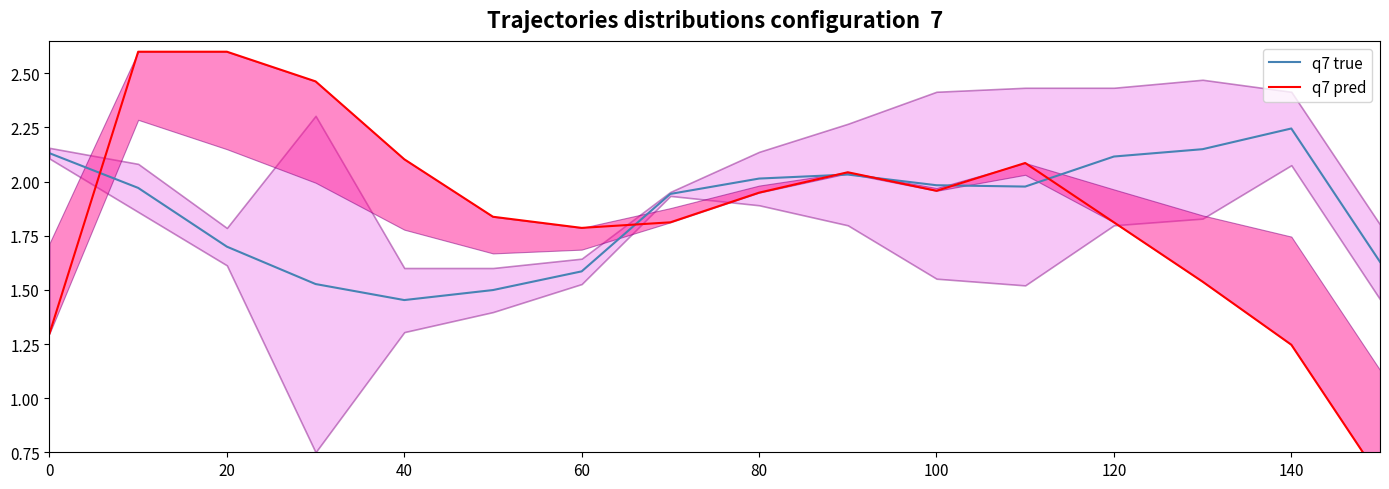

At which label is q7 true closest to 1?

40